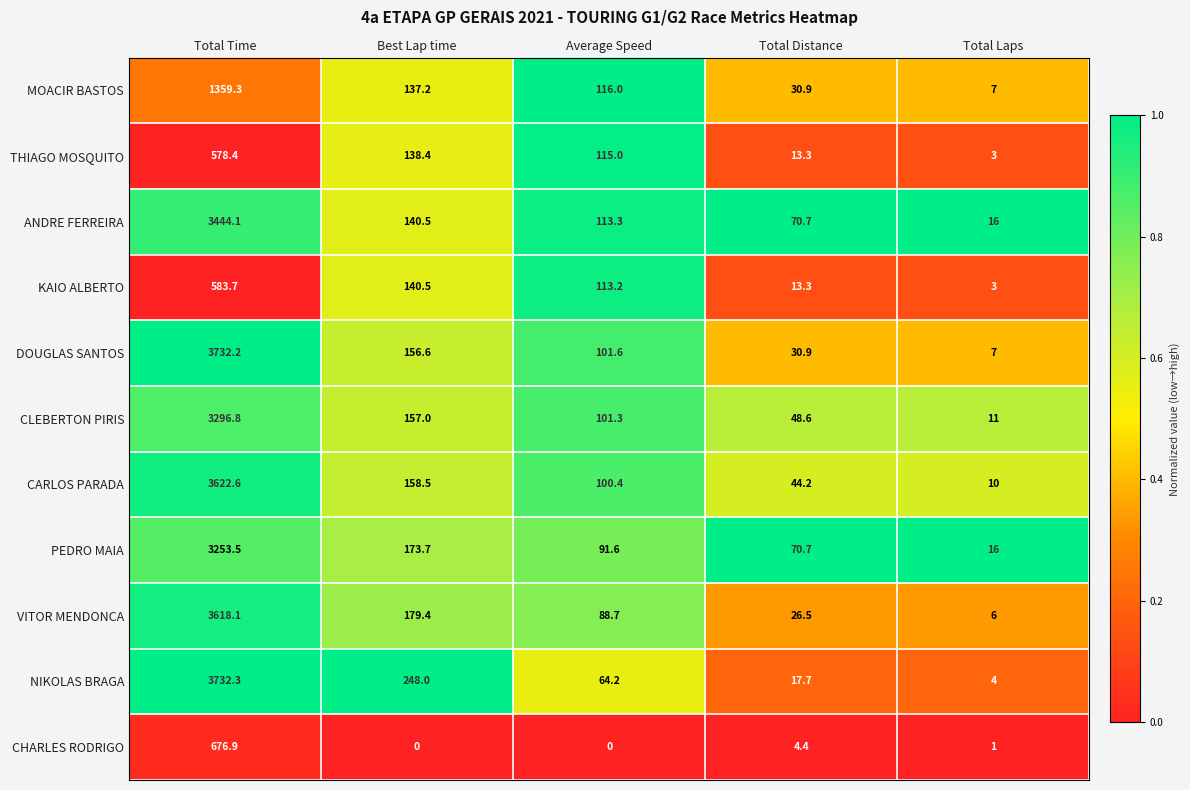

The value of NIKOLAS BRAGA at Best Lap time is 248.0. True or false?

True